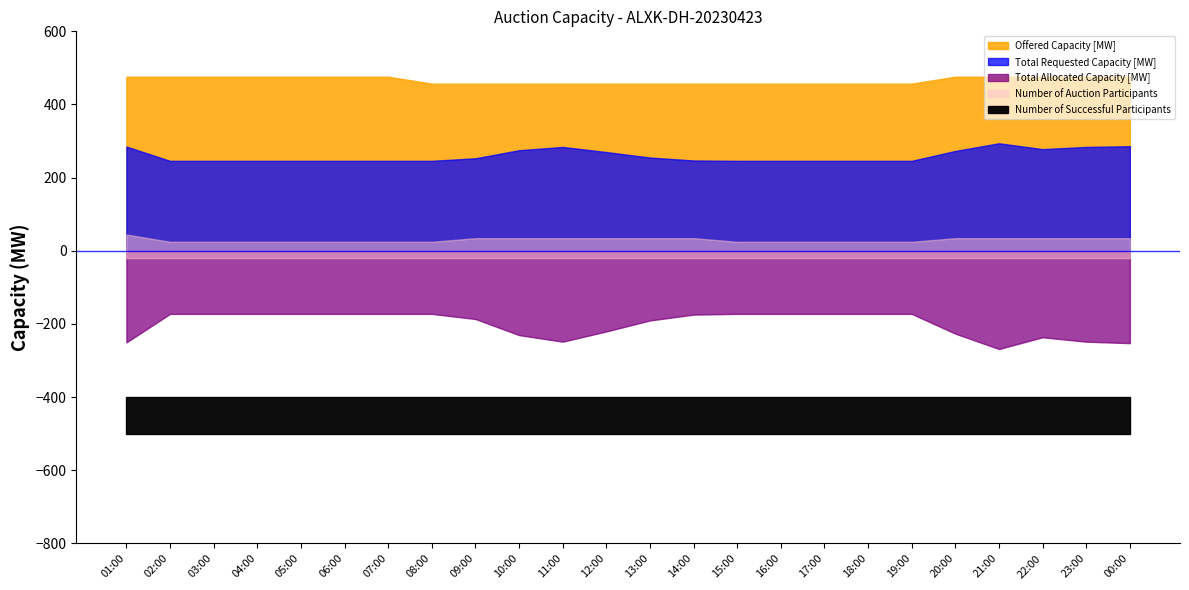

True or false: Number of Successful Participants and Total Requested Capacity [MW] intersect in this chart.

False